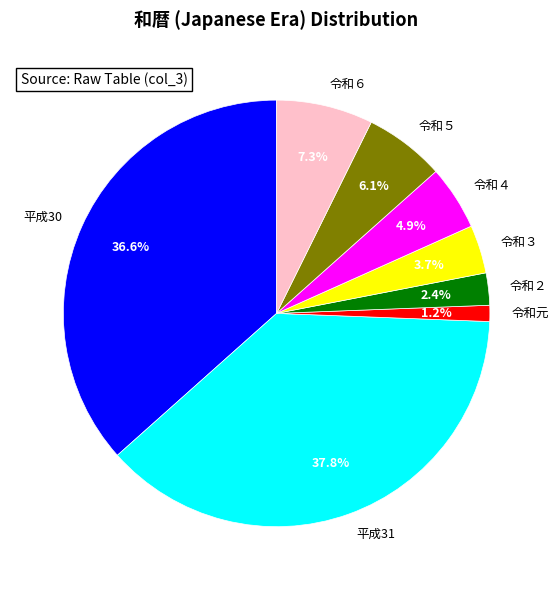

Is there a majority slice in this chart?

No